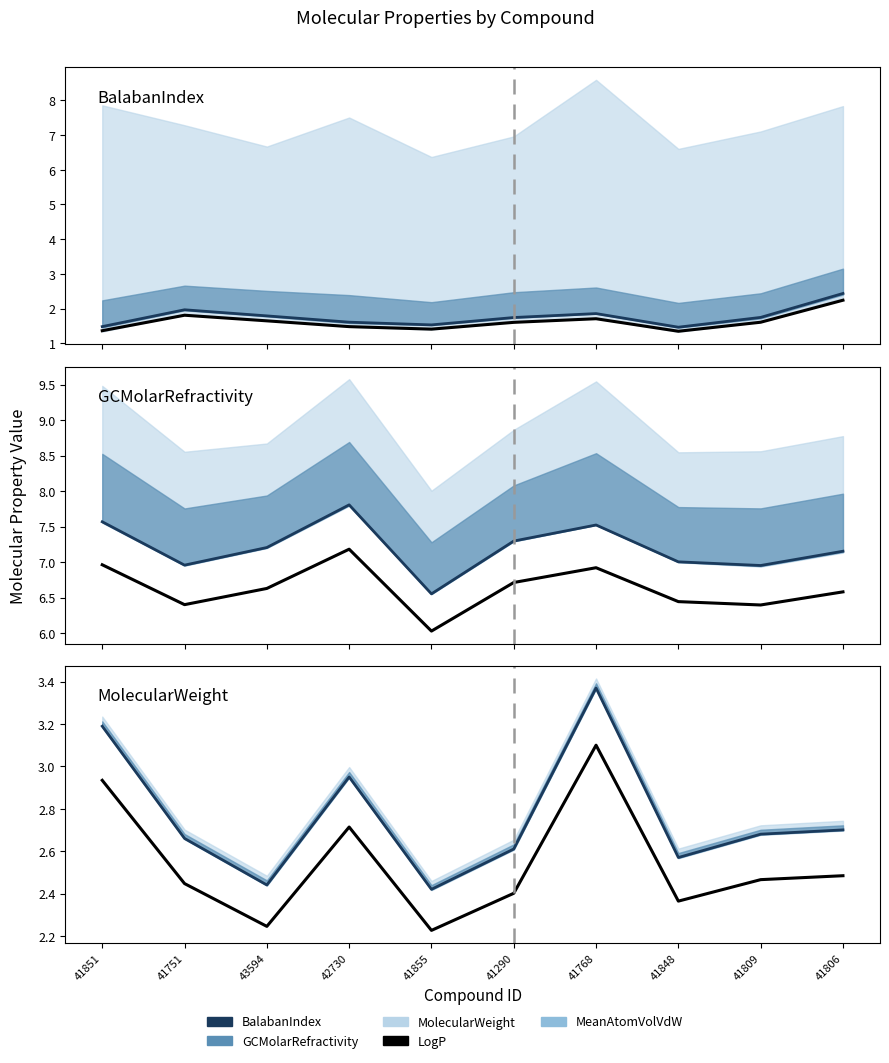

True or false: BalabanIndex has more than 2 interior local peaks.

False